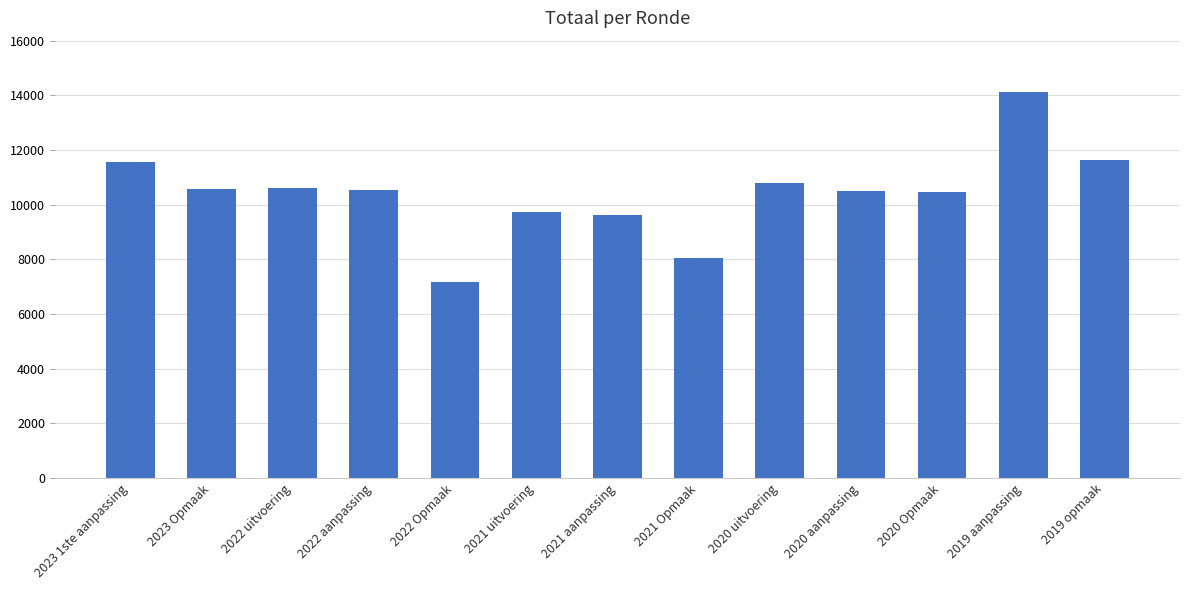

The chart shows a value of 8062 at 2021 Opmaak. True or false?

True